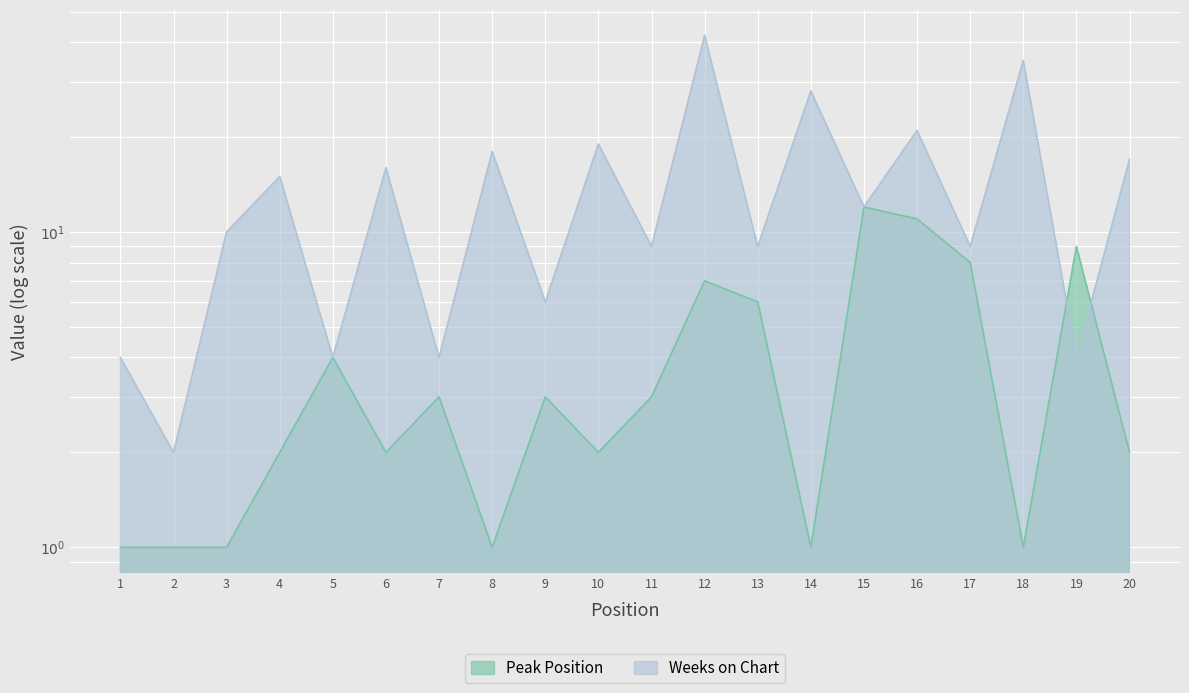

Which series has the widest spread of values?

Weeks on Chart